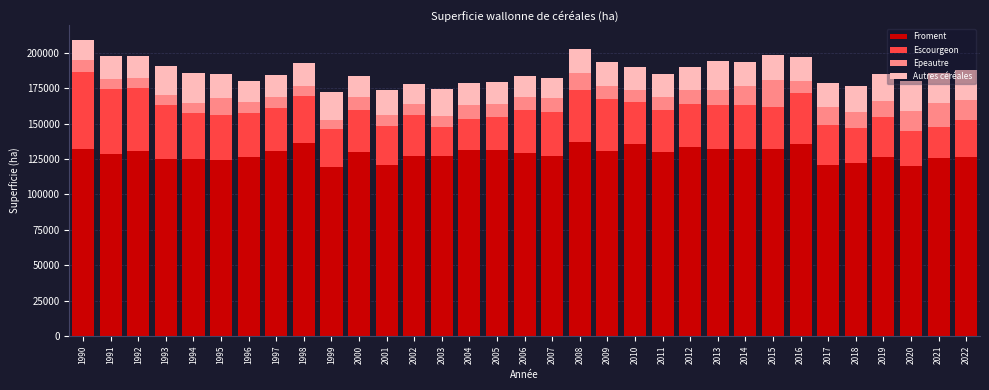

What is the total value across all series at 2007?

182465